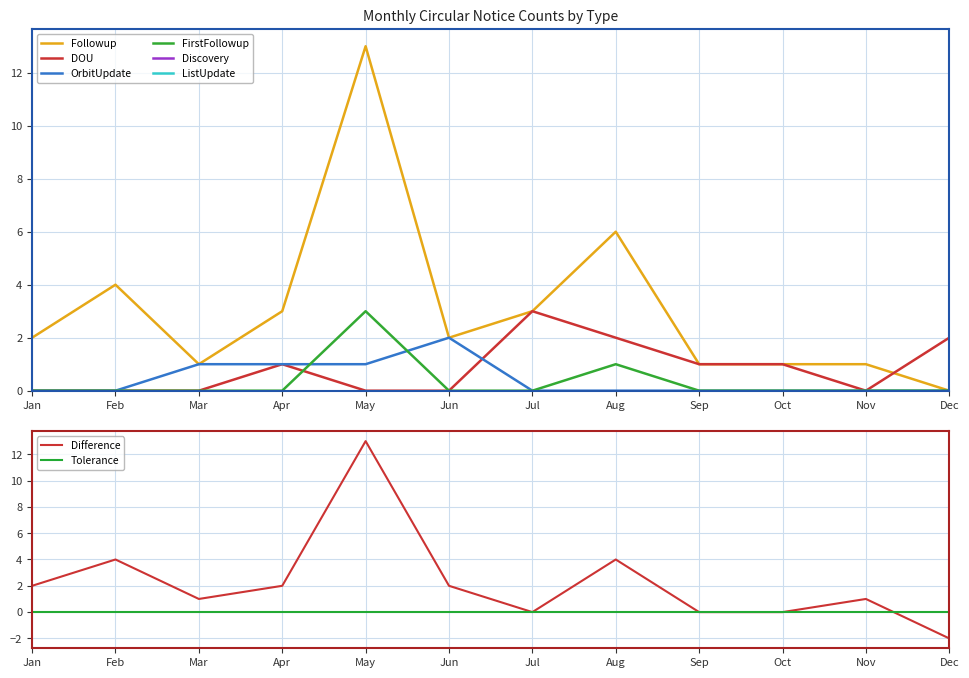

Is the value of Followup at Mar greater than the value of FirstFollowup at Feb?

Yes